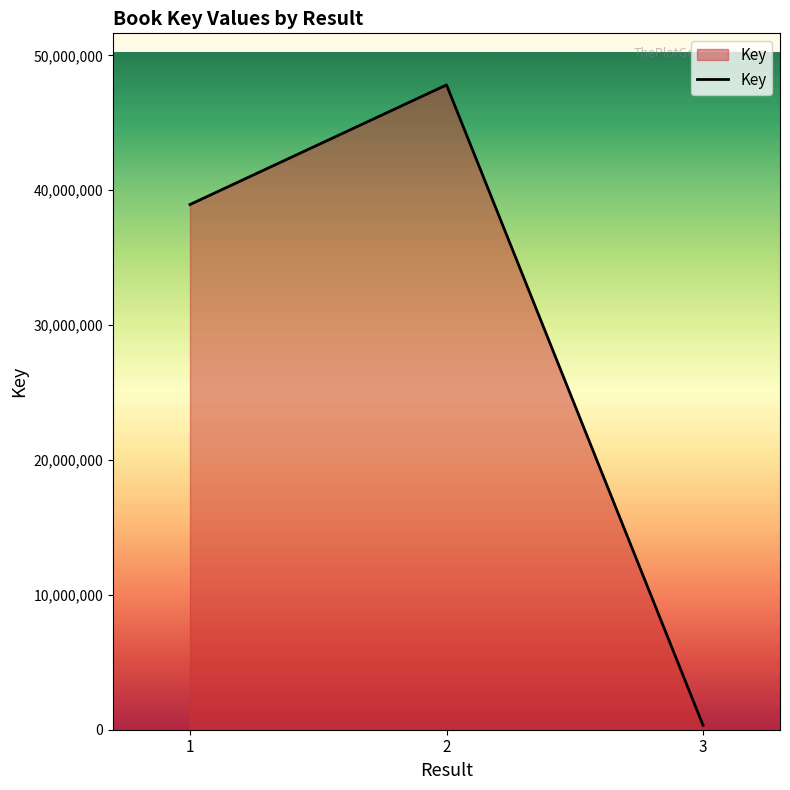

How many series are shown in this chart?

1